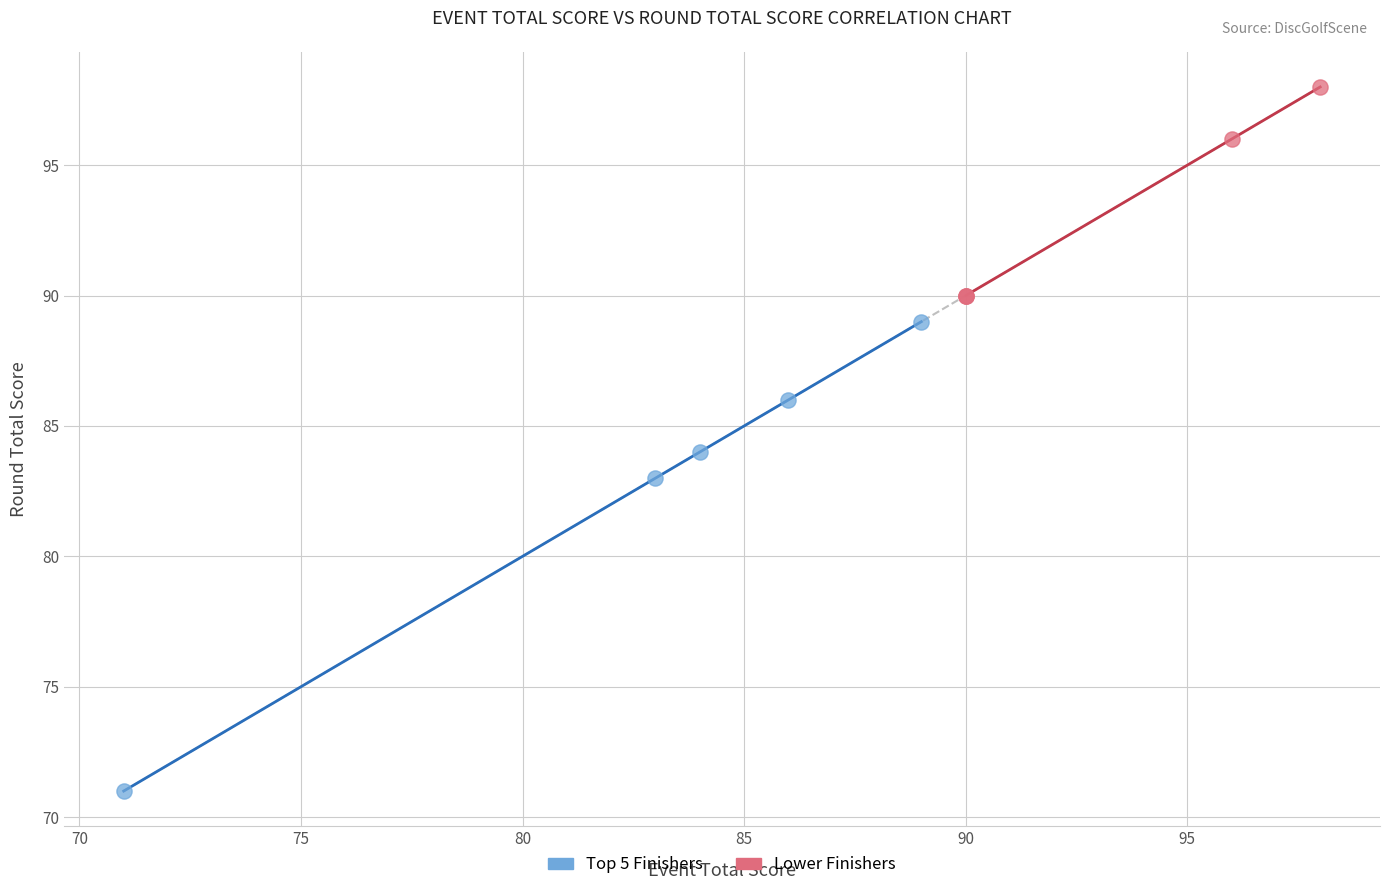

Which series has the widest spread of Y values?

Top 5 Finishers